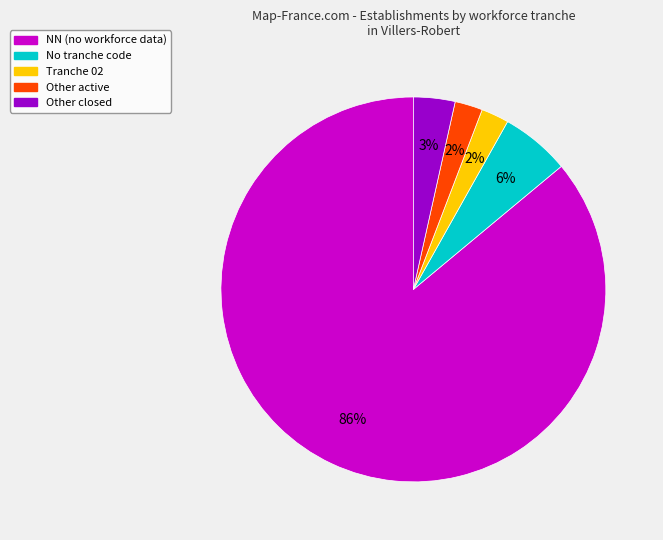

Is the sum of NN (no workforce data) and Other active greater than half?

Yes